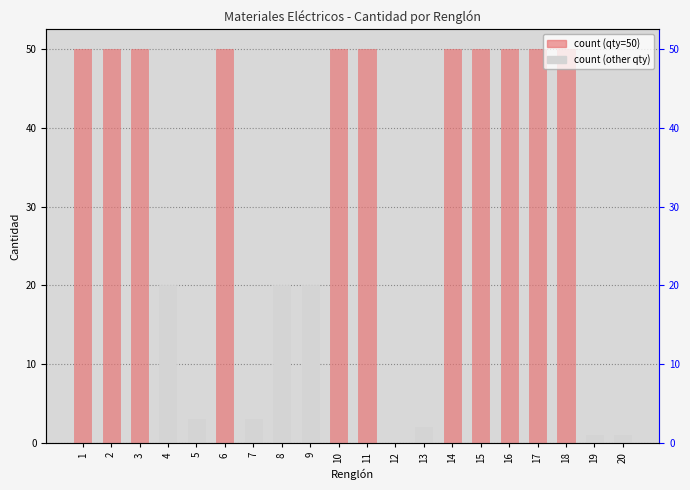

What is the value of the 13th bar from the left?

2